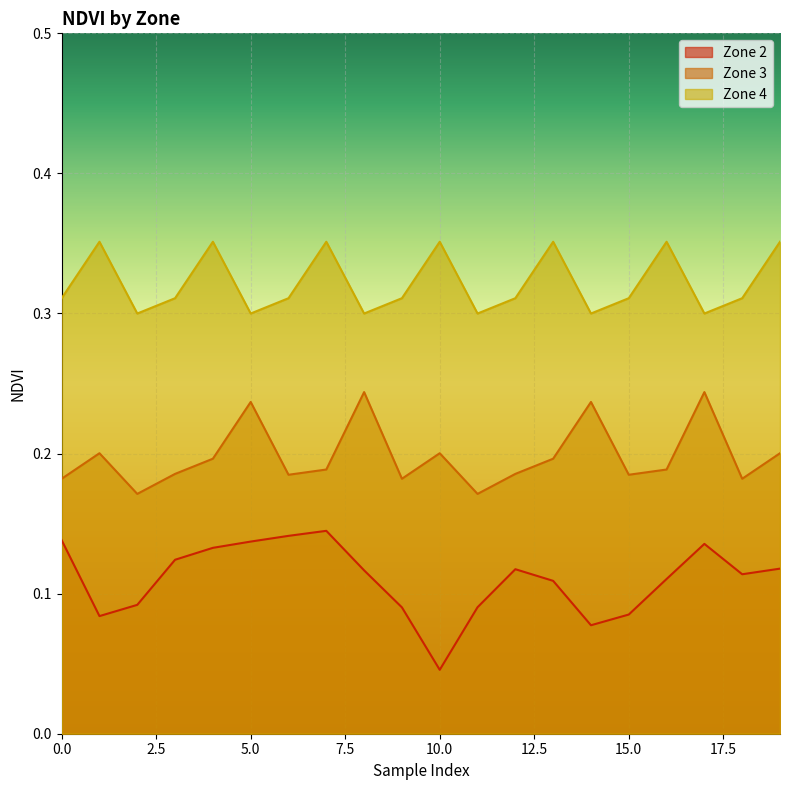

Rank the series at 19 from highest to lowest value.

Zone 4, Zone 3, Zone 2